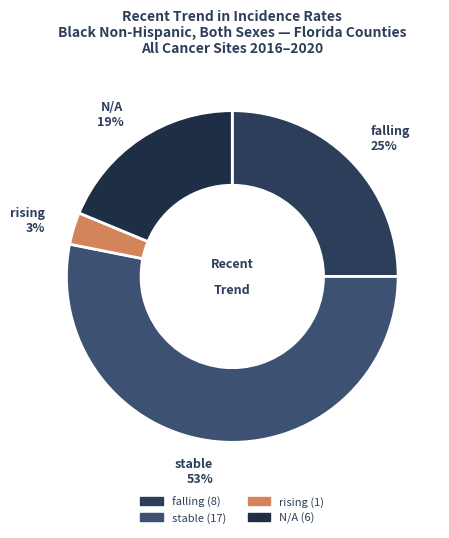

The falling slice represents 25% of the pie. True or false?

True